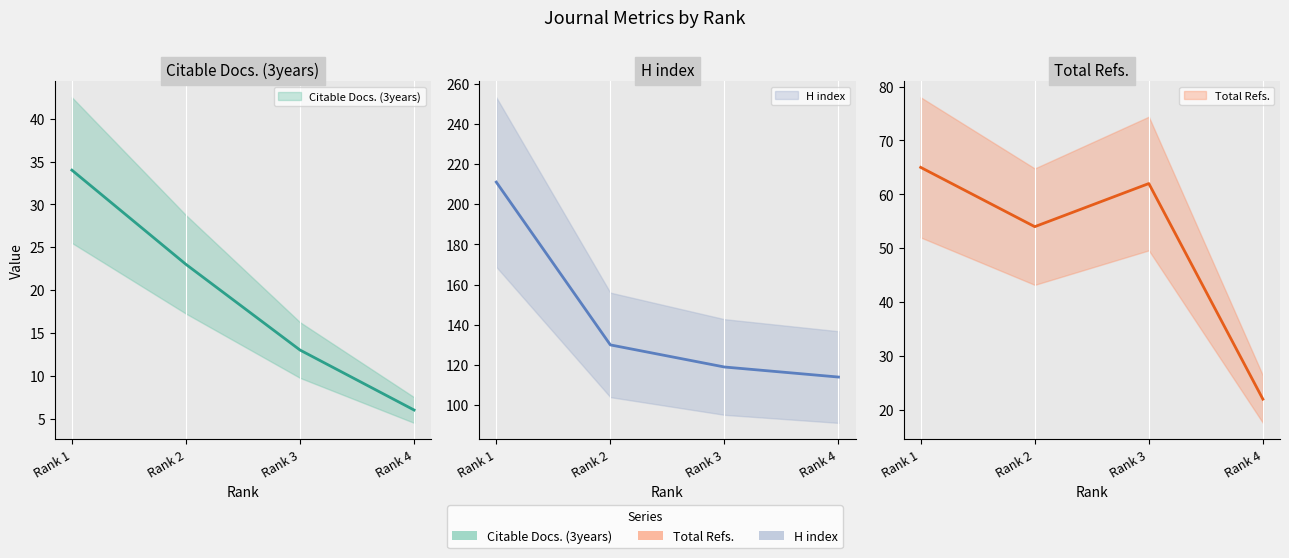

List the labels in order of Total Refs. value, largest first.

Rank 1, Rank 3, Rank 2, Rank 4